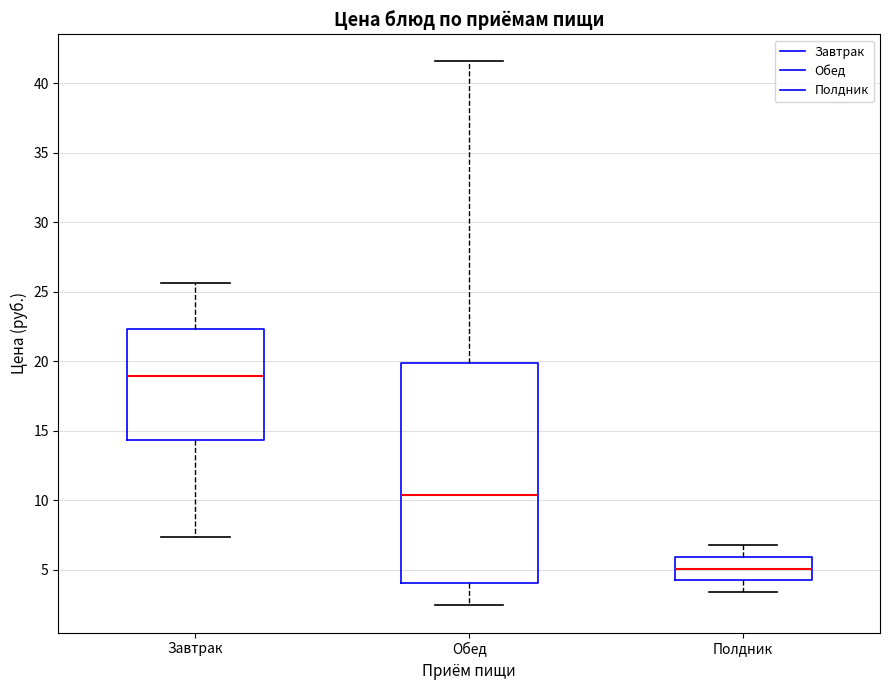

Reading left to right, transcribe this box plot: for each box, give where its median line is, the range the box spans, and where its two whiskers end, as read against the y-axis. The values are not printed on the chart, so give them approximately, as read against the axis.

Завтрак: median 19.0, box 14.5 to 22.5, whiskers 7.5 to 25.5
Обед: median 10.5, box 4.0 to 20.0, whiskers 2.5 to 41.5
Полдник: median 5.0, box 4.0 to 6.0, whiskers 3.5 to 7.0